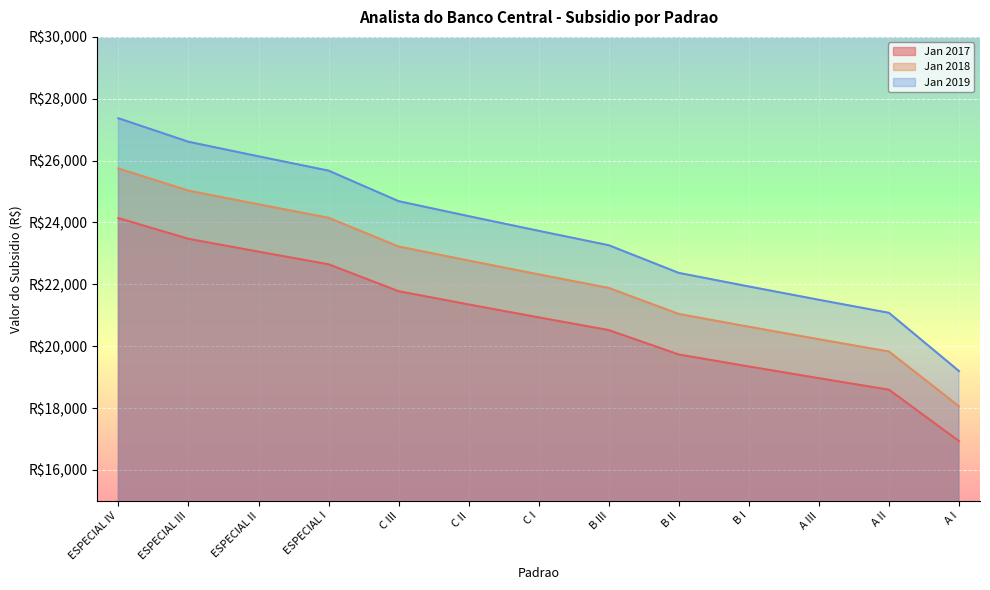

True or false: Jan 2019 has more than 0 interior local peaks.

False